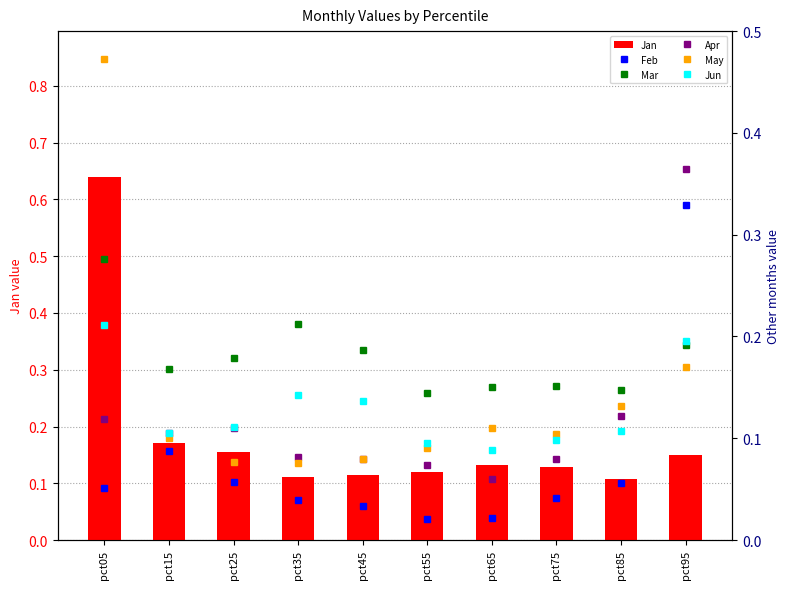

What is the sum of all Apr values?

1.2